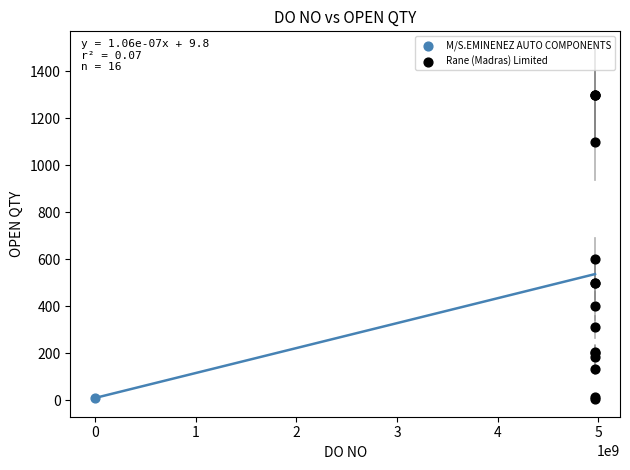

What are all the series names shown in the legend?

M/S.EMINENEZ AUTO COMPONENTS, Rane (Madras) Limited